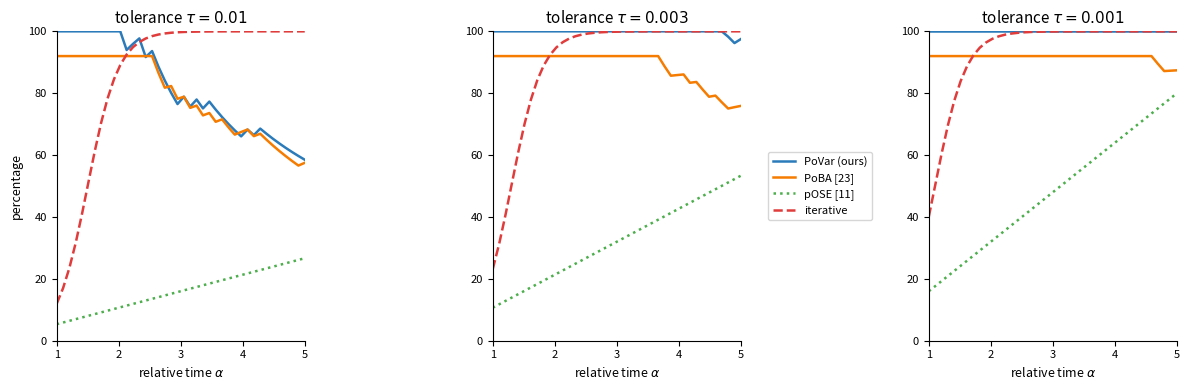

Reading right to left, extract all data points from this chart.

PoVar (ours): 100.0	100.0	100.0	100.0	100.0	100.0	100.0	100.0	100.0	100.0	100.0	100.0	100.0	100.0	100.0	100.0	100.0	100.0	100.0	100.0	100.0	100.0	100.0	100.0	100.0	100.0	100.0	100.0	100.0	100.0	100.0	100.0	100.0	100.0	100.0	100.0	100.0	100.0	100.0	100.0
PoBA [23]: 87.4	87.3	87.2	89.5	92.0	92.0	92.0	92.0	92.0	92.0	92.0	92.0	92.0	92.0	92.0	92.0	92.0	92.0	92.0	92.0	92.0	92.0	92.0	92.0	92.0	92.0	92.0	92.0	92.0	92.0	92.0	92.0	92.0	92.0	92.0	92.0	92.0	92.0	92.0	92.0
pOSE [11]: 80.0	78.4	76.7	75.1	73.4	71.8	70.2	68.5	66.9	65.2	63.6	61.9	60.3	58.7	57.0	55.4	53.7	52.1	50.5	48.8	47.2	45.5	43.9	42.3	40.6	39.0	37.3	35.7	34.1	32.4	30.8	29.1	27.5	25.8	24.2	22.6	20.9	19.3	17.6	16.0
iterative: 100.0	100.0	100.0	100.0	100.0	100.0	100.0	100.0	100.0	100.0	100.0	100.0	100.0	100.0	100.0	100.0	100.0	100.0	100.0	100.0	99.9	99.9	99.9	99.8	99.7	99.5	99.3	98.9	98.4	97.6	96.4	94.7	92.2	88.7	83.9	77.6	69.7	60.4	50.3	40.1